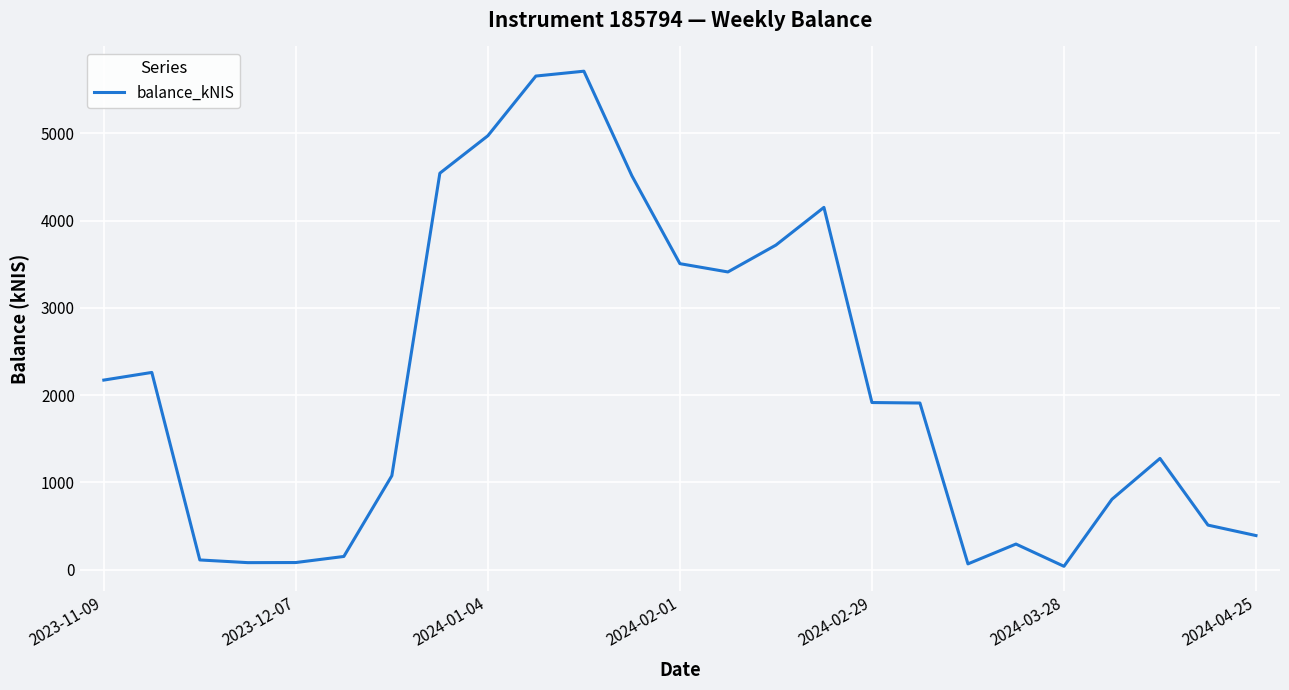

What is the difference between the maximum and minimum values?

5672.3